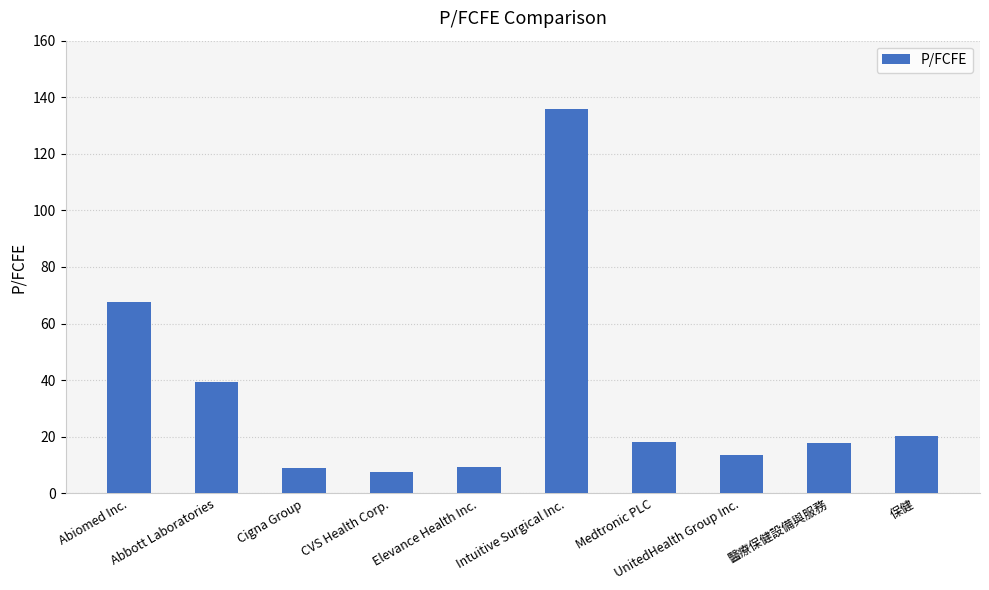

What is the change in value from Elevance Health Inc. to Medtronic PLC?

+8.9